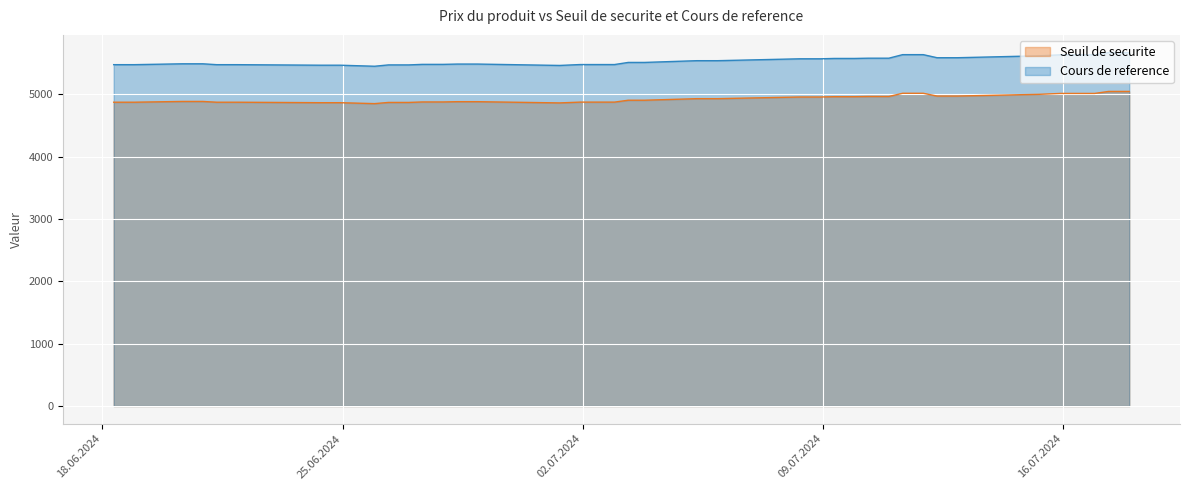

What is the total value across all series at 7?

10648.1